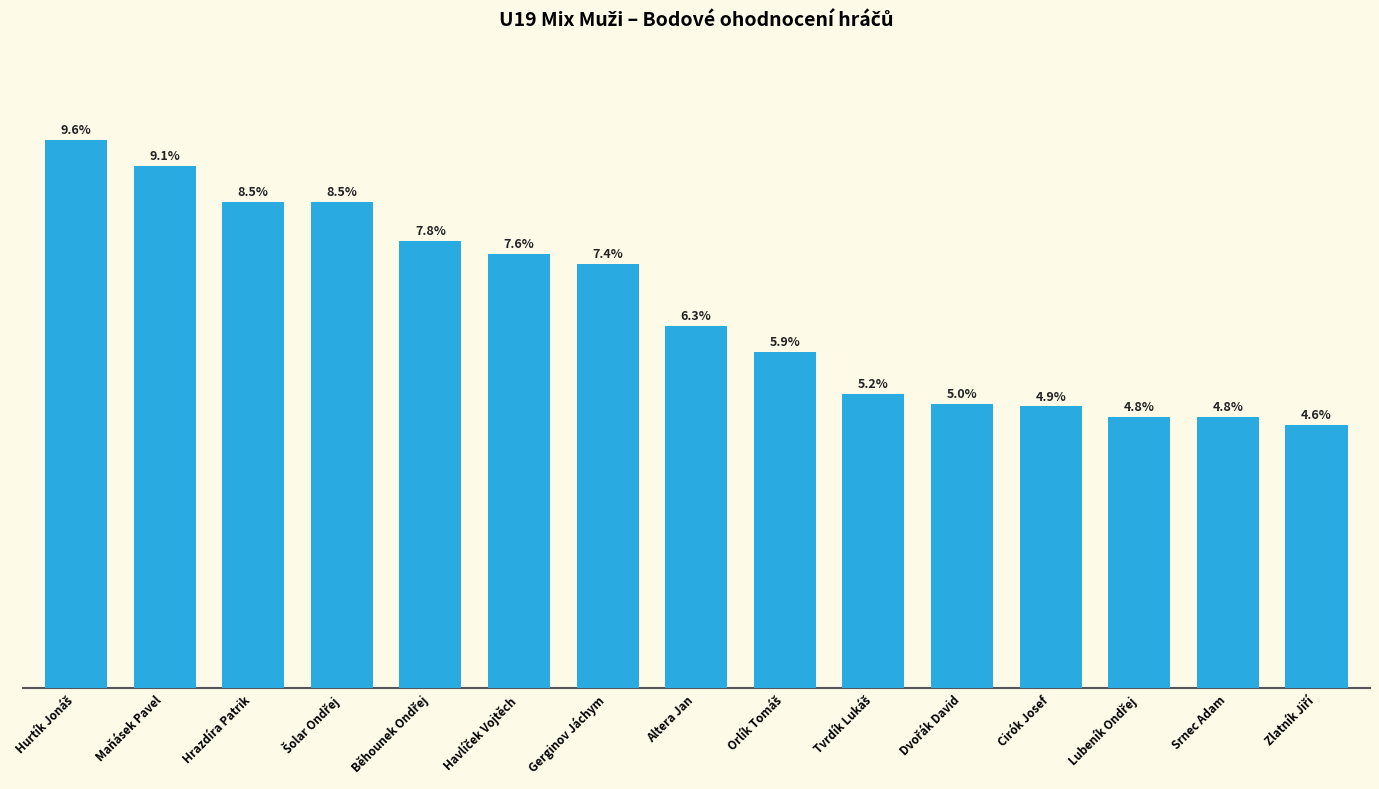

How many series are shown in this chart?

1